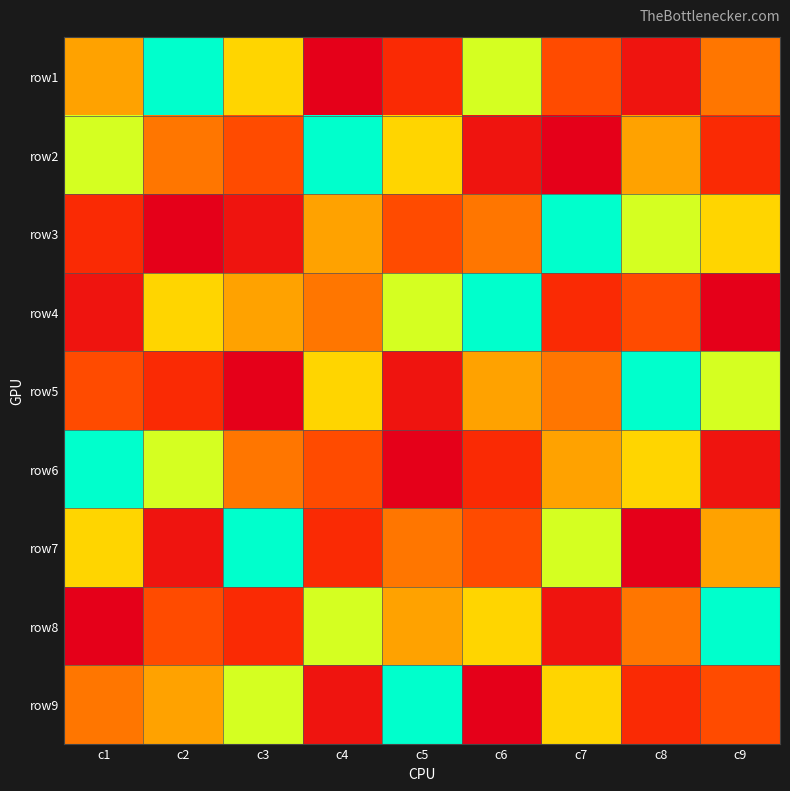

Rank the series at c7 from highest to lowest value.

row2, row8, row4, row1, row5, row6, row9, row7, row3